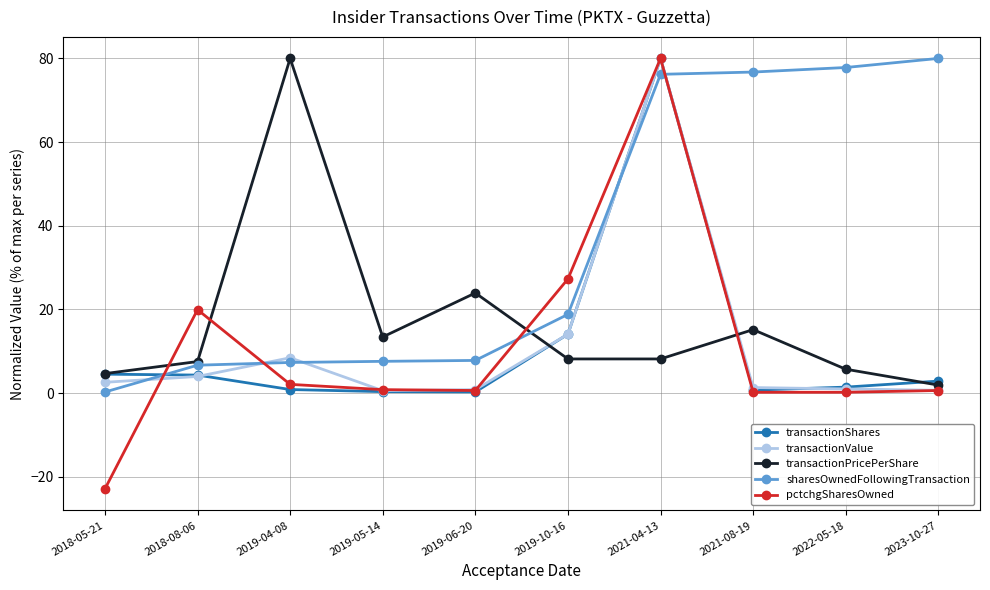

What is the sum of the transactionPricePerShare values at 2019-04-08 and 2021-08-19?

95.2